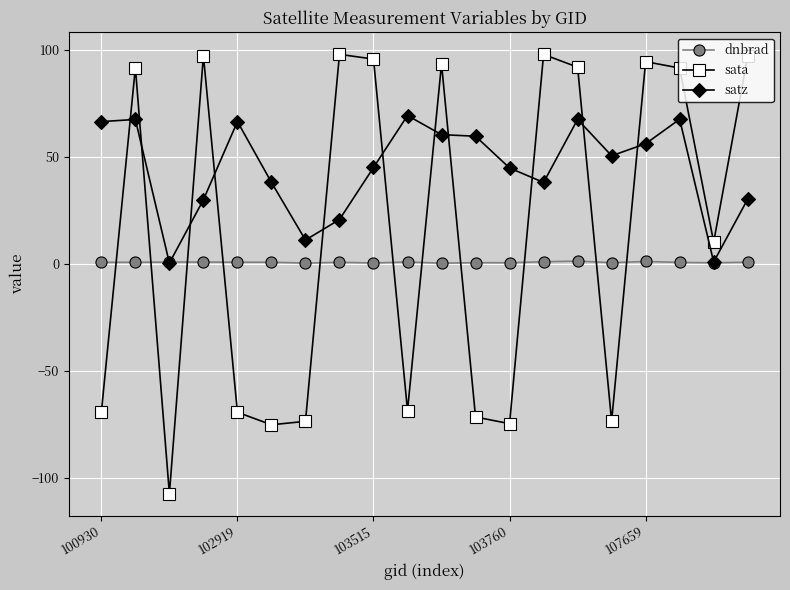

What is the difference between the second highest and second lowest values in the satz series?

66.7